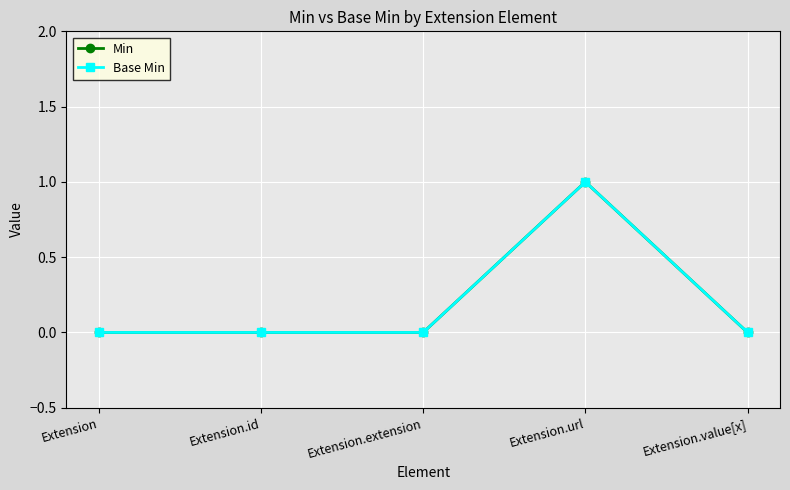

Rank the series by their maximum value, from lowest to highest.

Min, Base Min